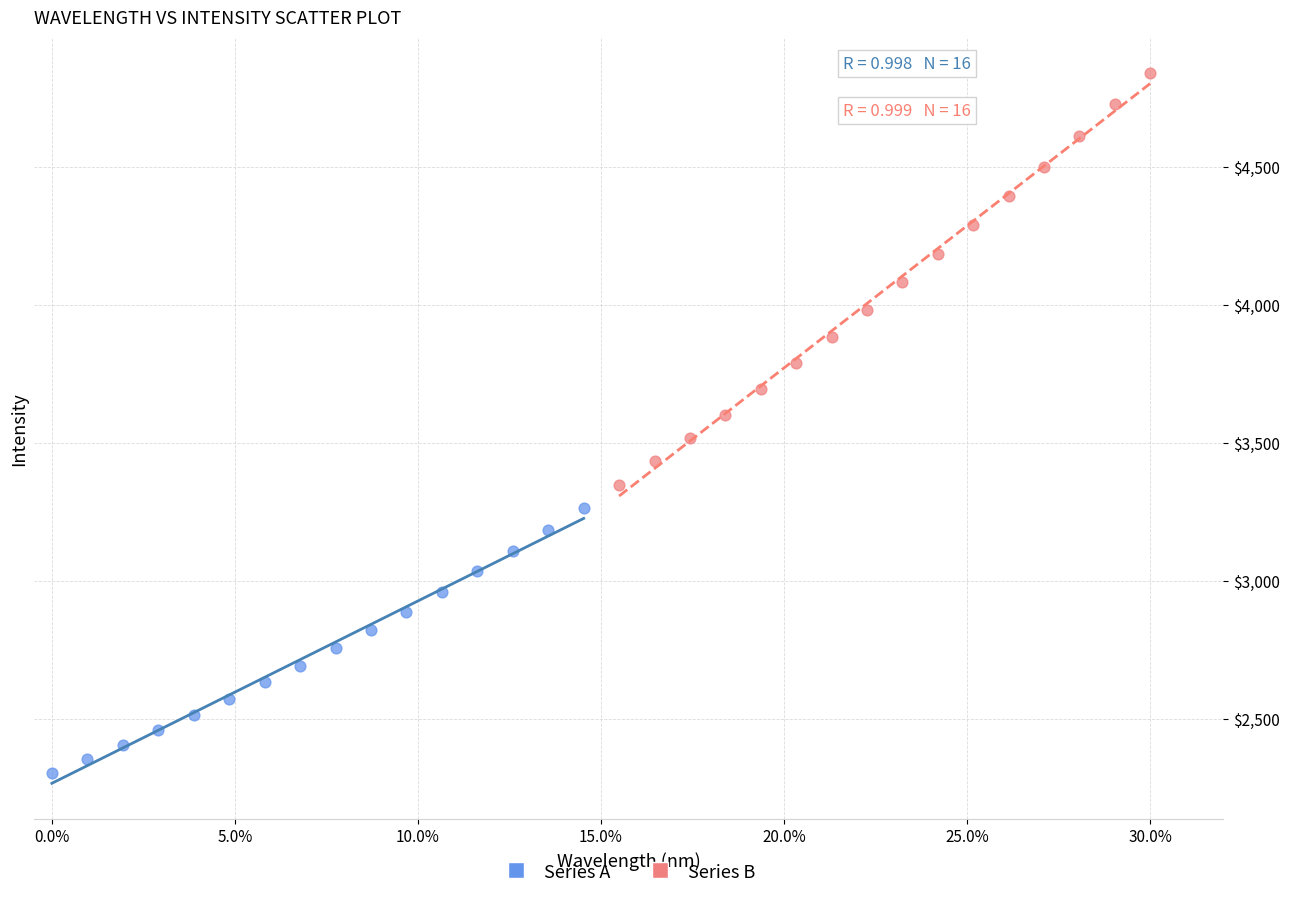

Which series contains the lowest Y value?

Series A